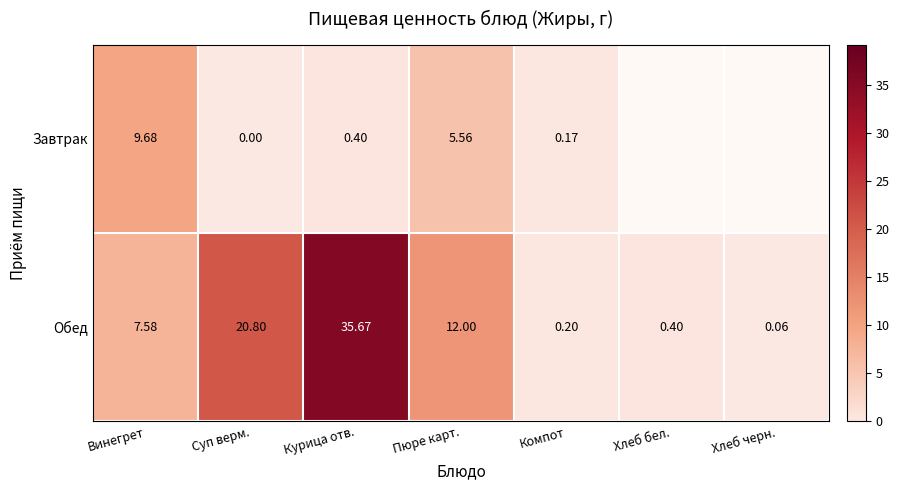

What is the greatest value displayed?

35.7